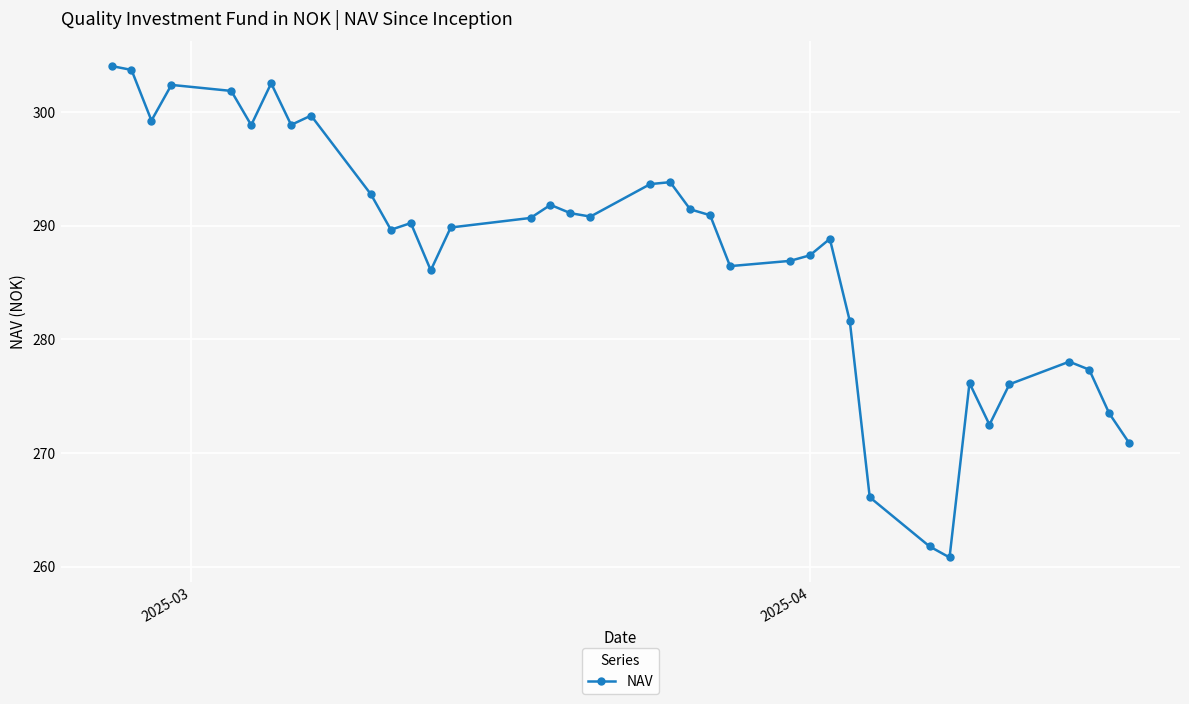

What is the average value?

287.5